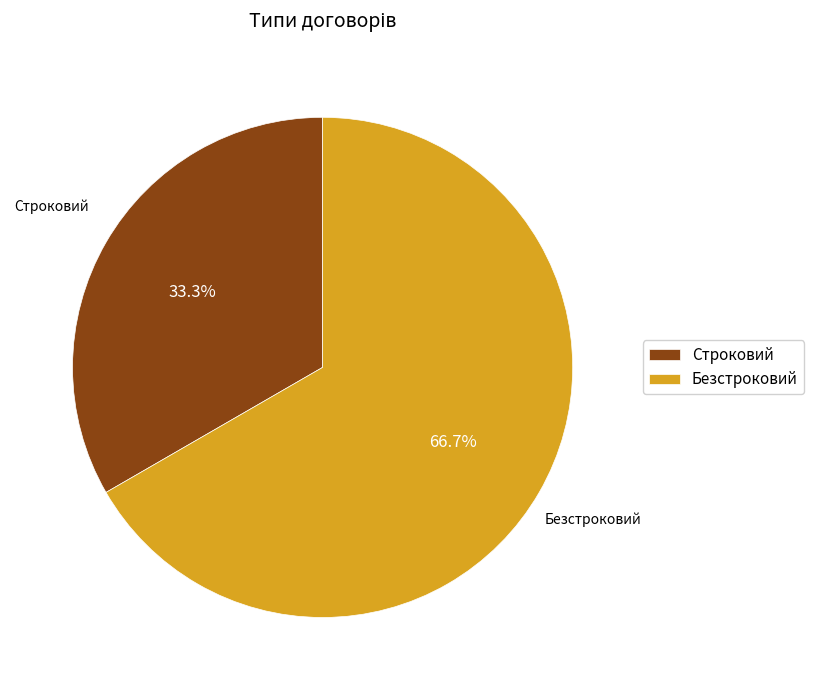

To the nearest percent, what is the difference between the largest and smallest slice percentages?

33%